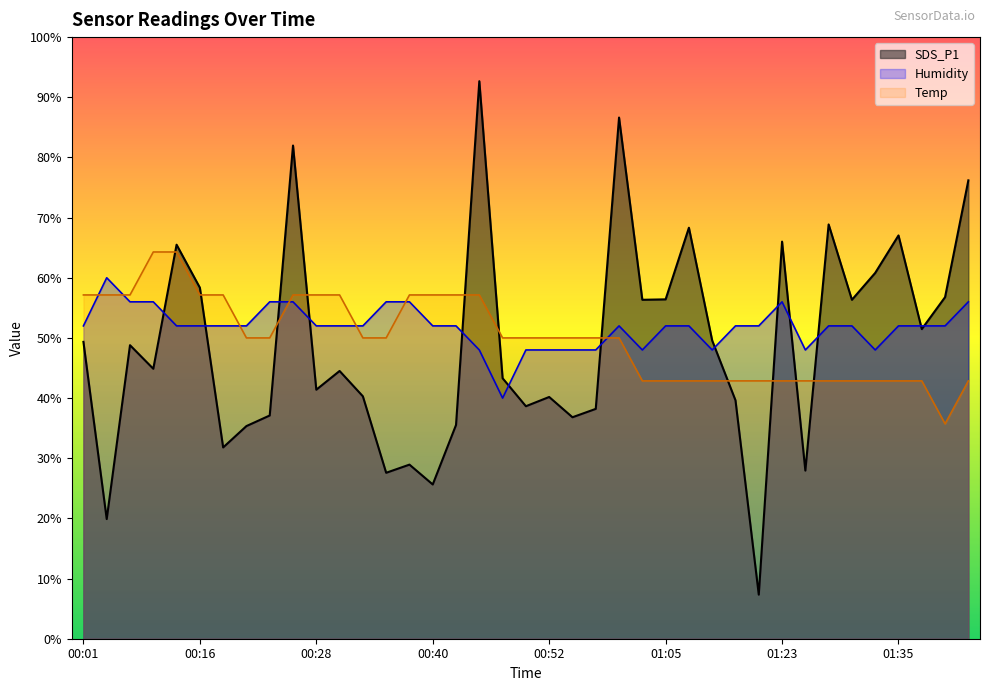

What is the difference between the maximum and second lowest values in the SDS_P1 series?

72.8